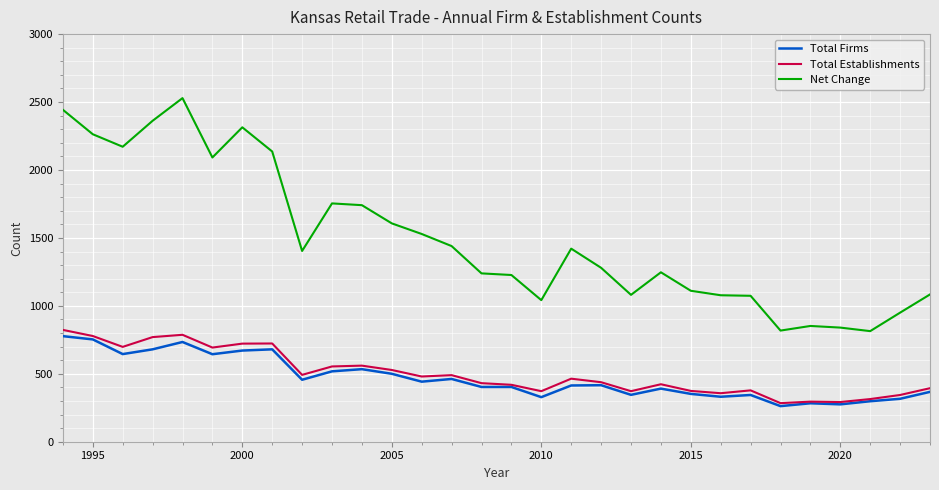

Which series has the widest spread of values?

Net Change